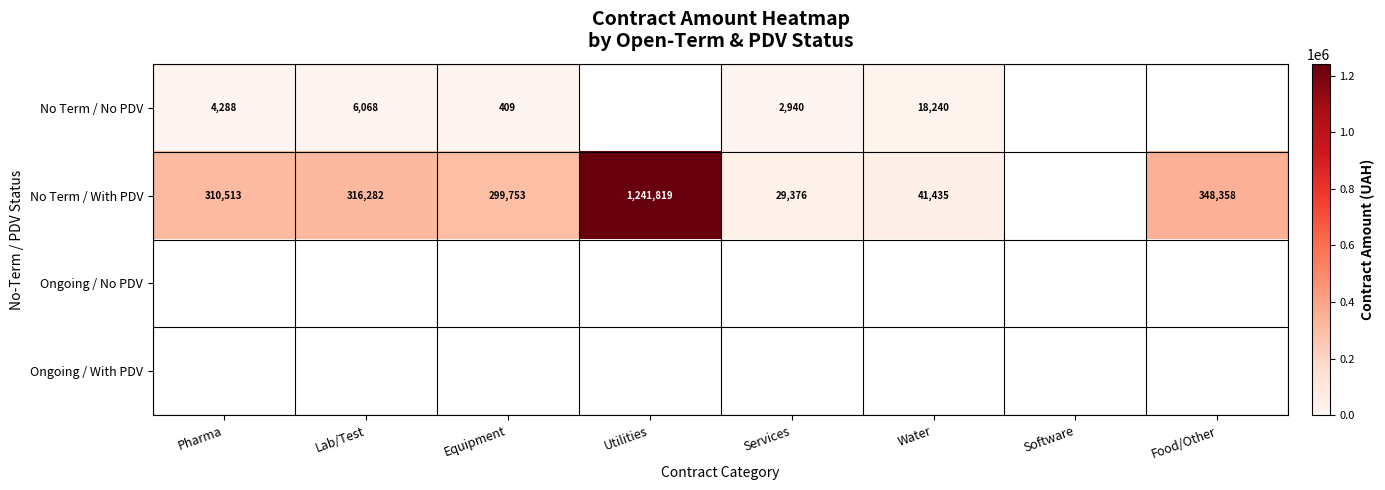

The No Term / With PDV series shows 83070.4 at Food/Other. True or false?

False